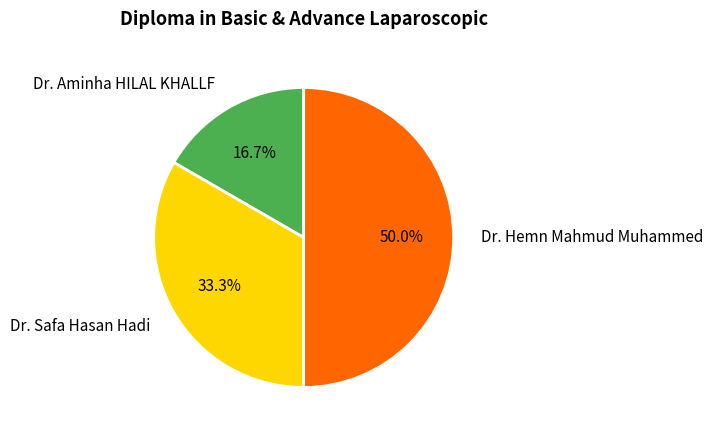

How many segments does this pie chart have?

3